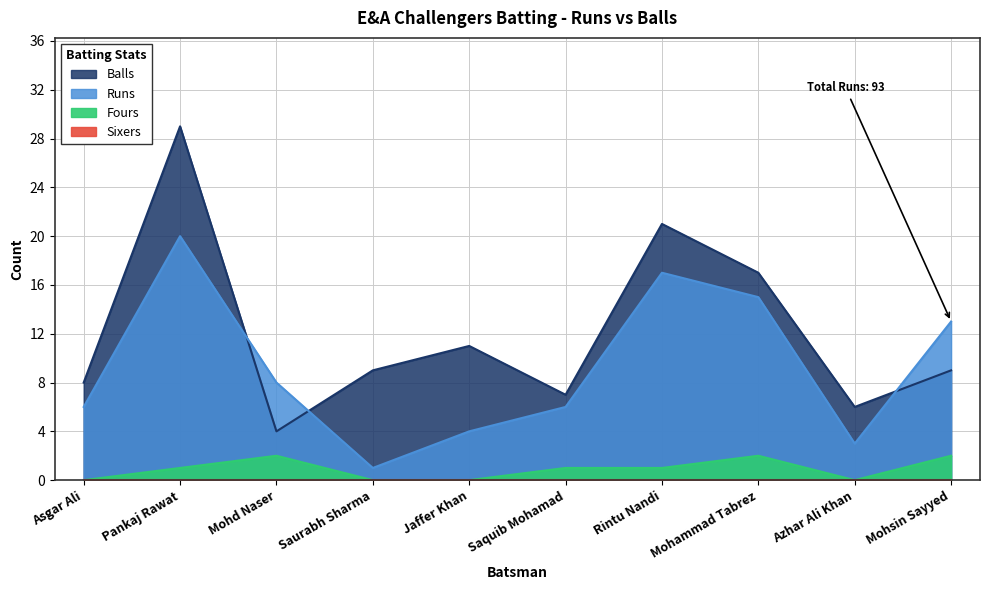

Which series has the largest total across all categories?

Balls